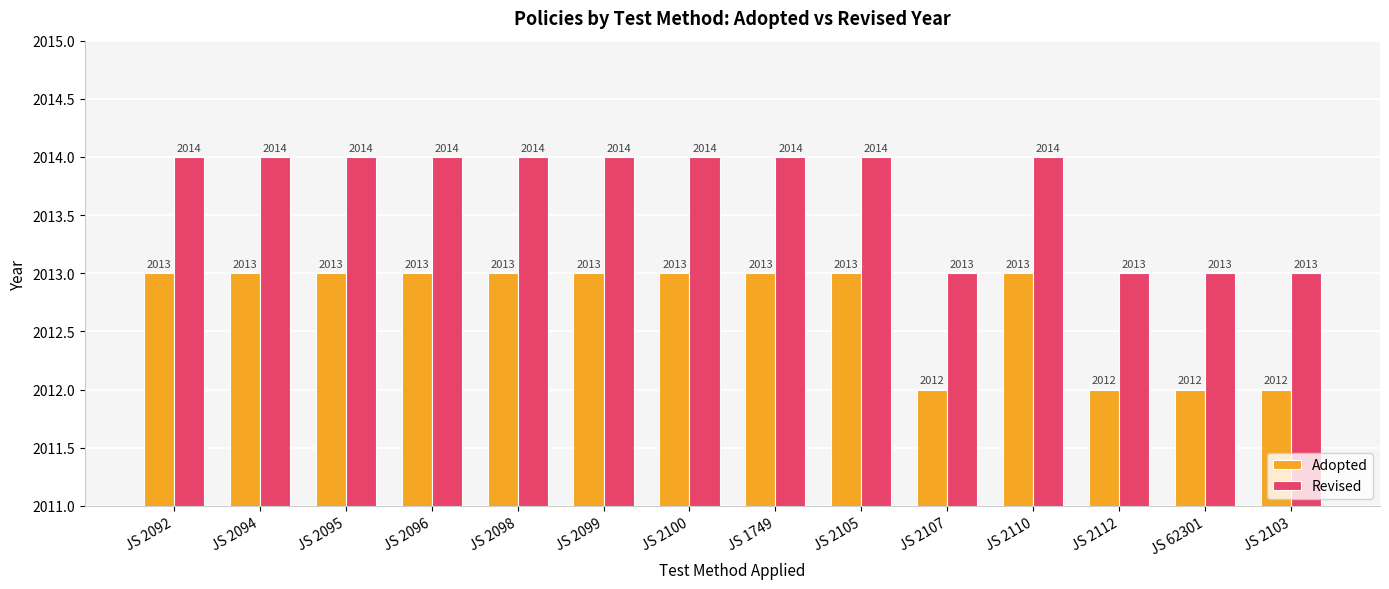

Reading left to right, extract all data points from this chart.

Adopted: JS 2092=2013	JS 2094=2013	JS 2095=2013	JS 2096=2013	JS 2098=2013	JS 2099=2013	JS 2100=2013	JS 1749=2013	JS 2105=2013	JS 2107=2012	JS 2110=2013	JS 2112=2012	JS 62301=2012	JS 2103=2012
Revised: JS 2092=2014	JS 2094=2014	JS 2095=2014	JS 2096=2014	JS 2098=2014	JS 2099=2014	JS 2100=2014	JS 1749=2014	JS 2105=2014	JS 2107=2013	JS 2110=2014	JS 2112=2013	JS 62301=2013	JS 2103=2013